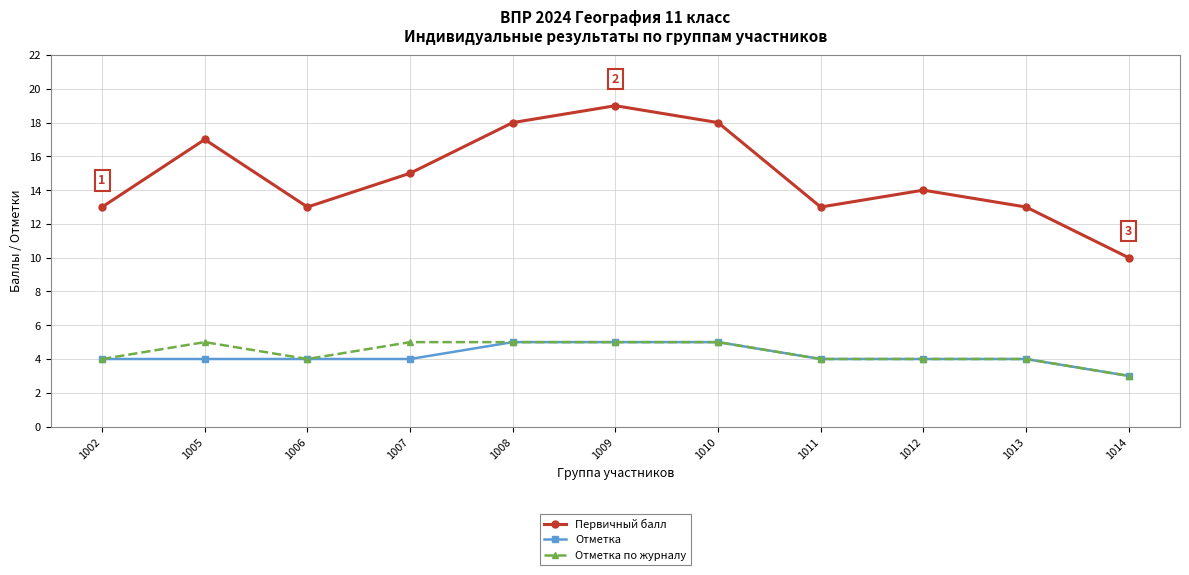

What is the total value across all series at 1013?

21